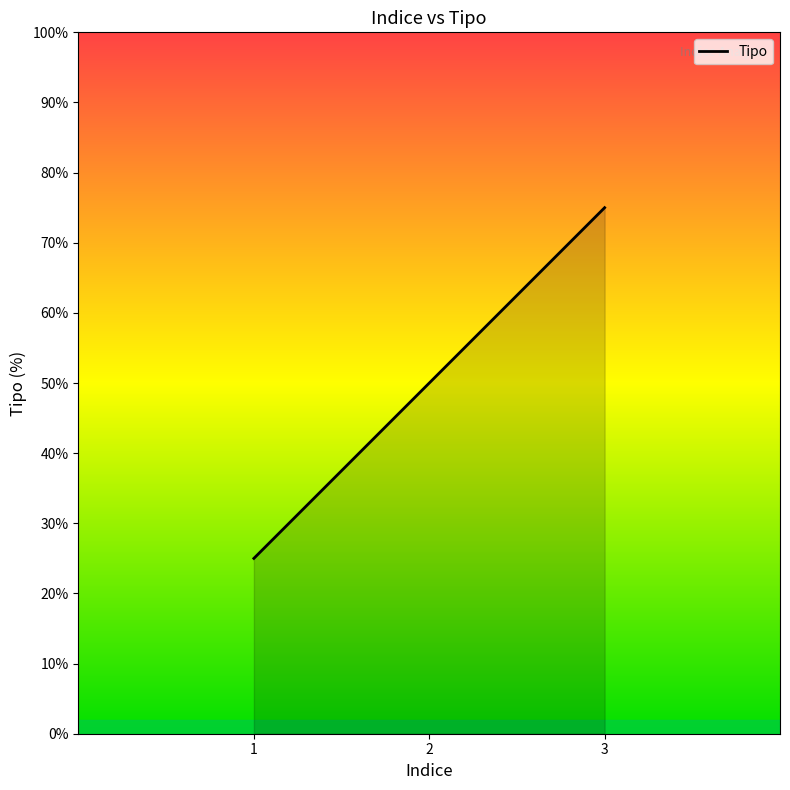

What is the difference between the maximum and minimum values?

50